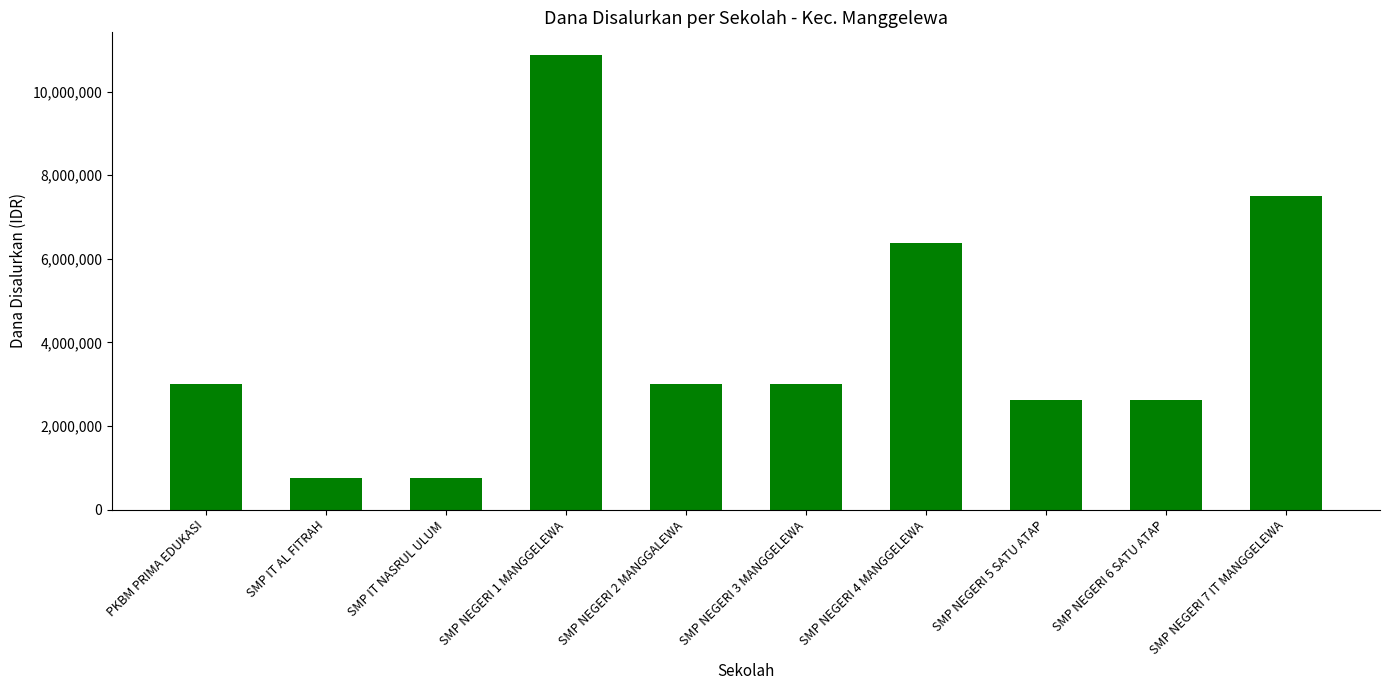

True or false: the data shows 9321590 at SMP NEGERI 4 MANGGELEWA.

False